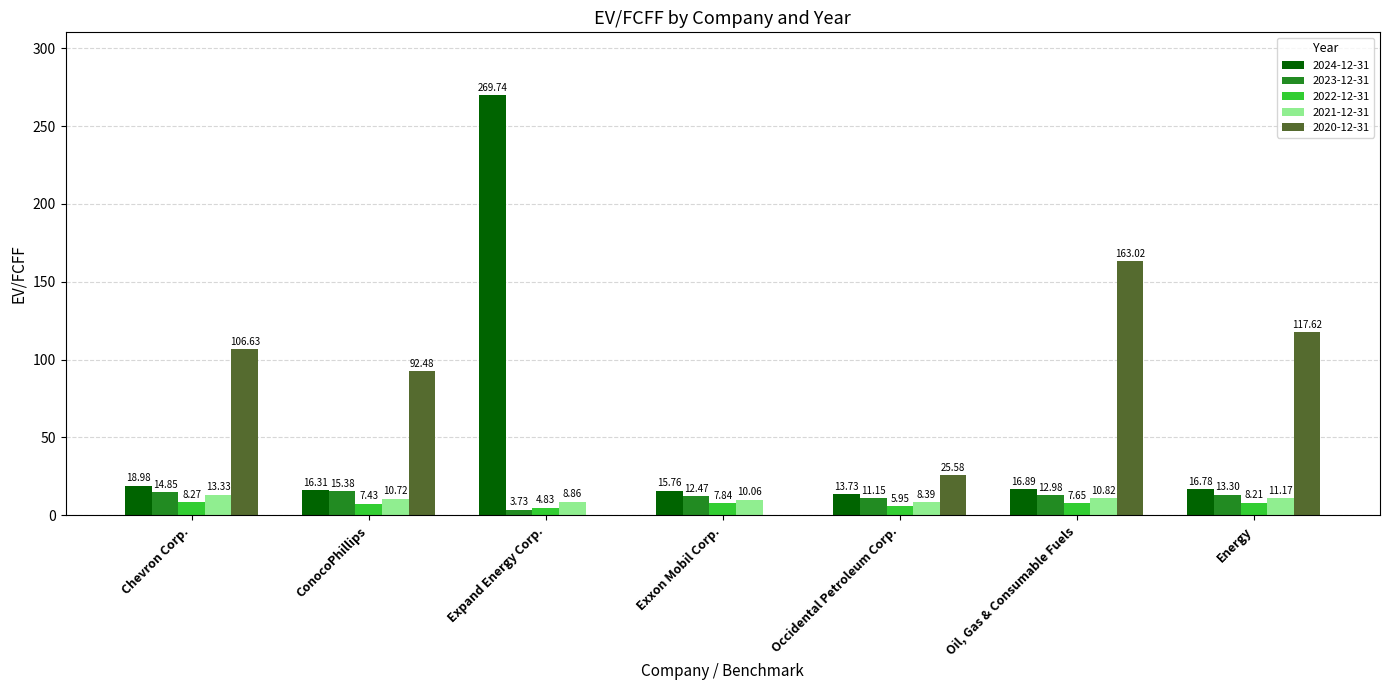

What is the sum of the 2021-12-31 values at Oil, Gas & Consumable Fuels and Exxon Mobil Corp.?

20.9